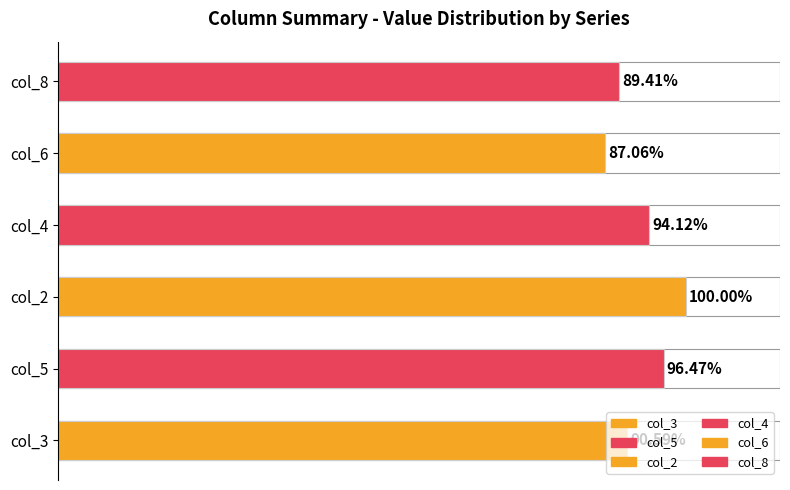

Between col_2 and col_6, which is larger?

col_2